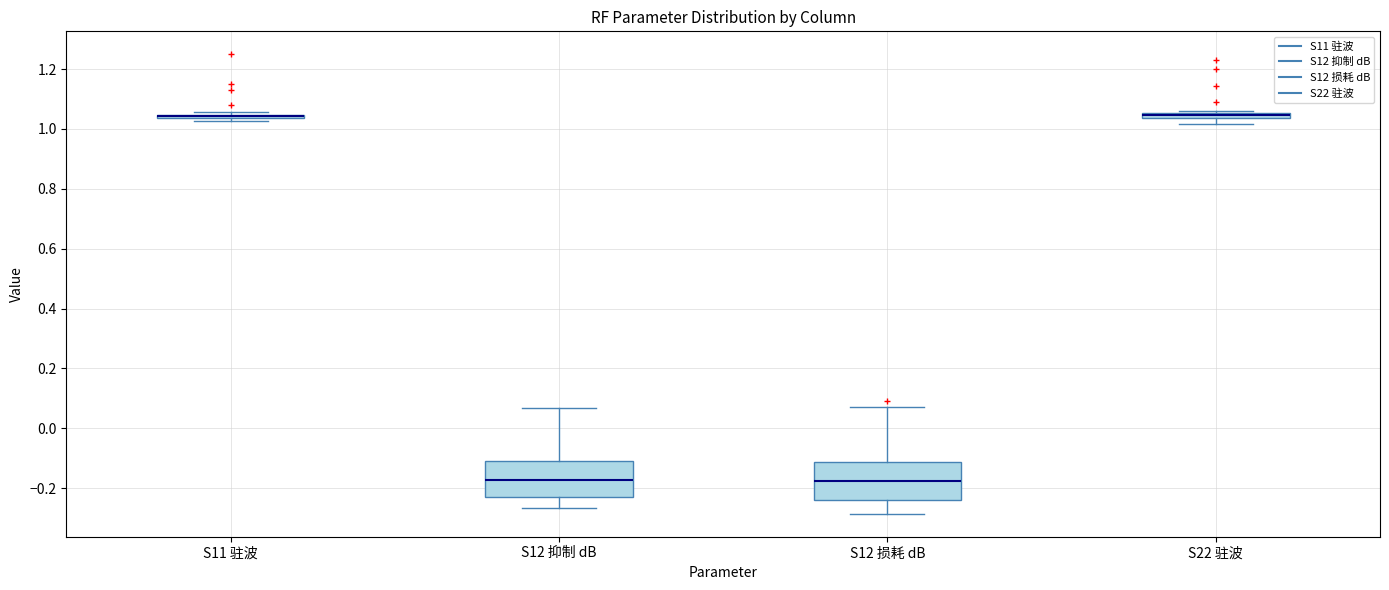

Where is the lower edge of the box for S12 损耗 dB on the y-axis? The values are not printed on the chart, so give them approximately, as read against the axis.

-0.24